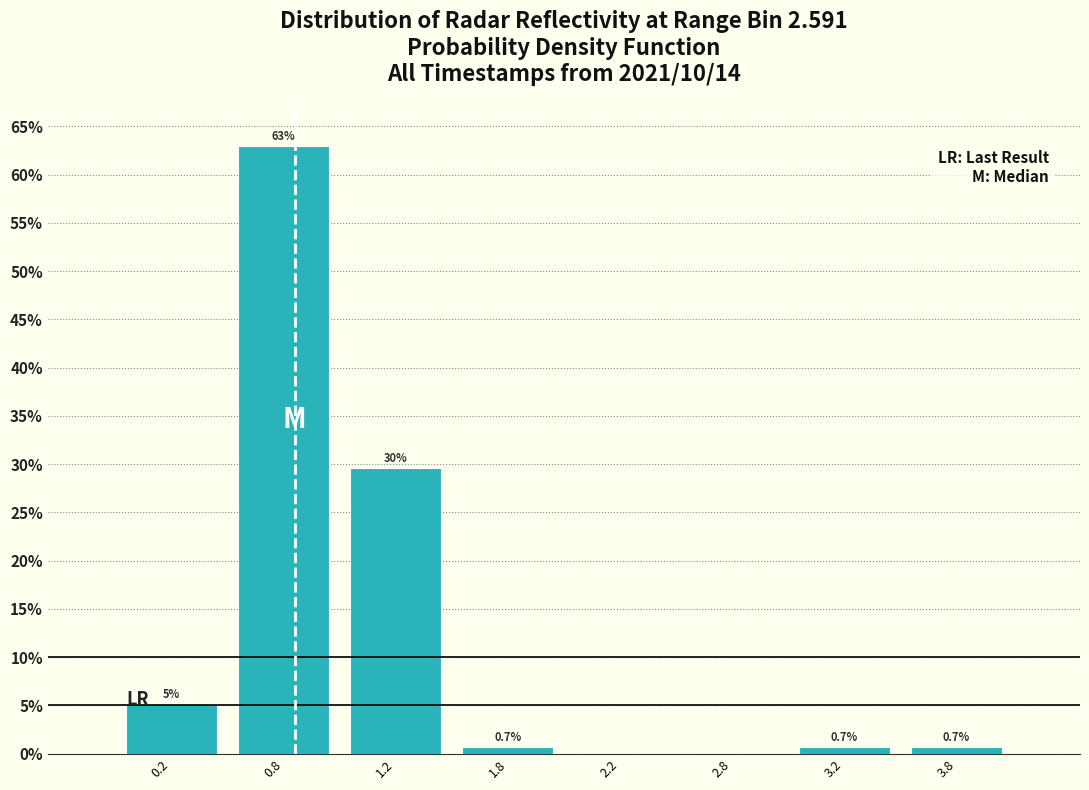

Reading right to left, what are all the values shown in this chart?

3.8=0.7	3.2=0.7	2.8=0.0	2.2=0.0	1.8=0.7	1.2=29.6	0.8=63.0	0.2=5.2